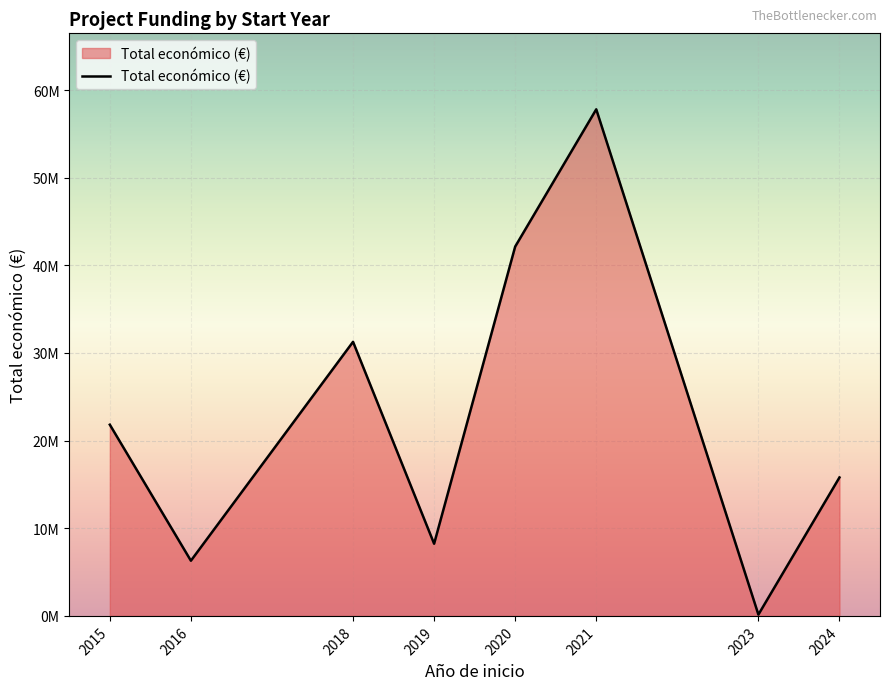

Read the value at 2021, to the nearest 100.

57797300